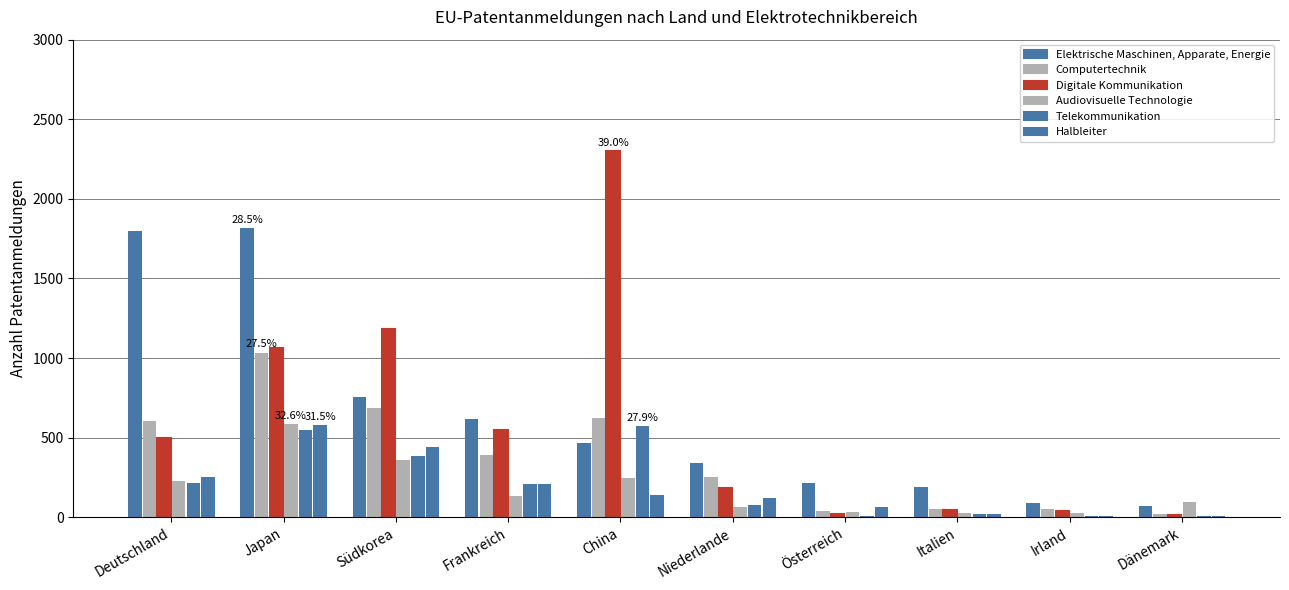

Are the bars grouped side by side (vs. stacked)?

Yes